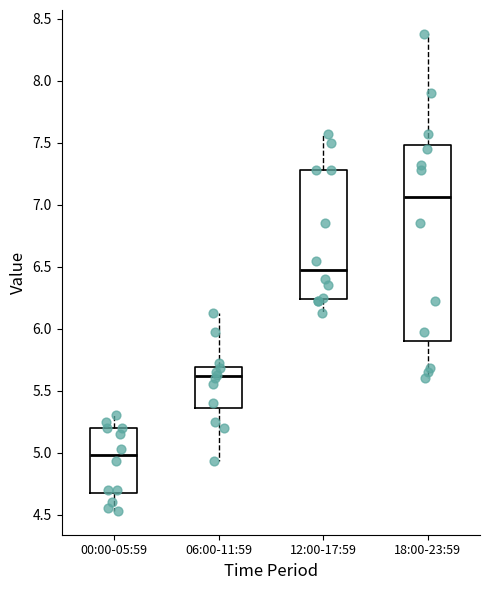

Reading left to right, read every box against the y-axis: the position of its median line, the range the box covers, and the ends of its whiskers. The values are not printed on the chart, so give them approximately, as read against the axis.

00:00-05:59: median 5.00, box 4.70 to 5.20, whiskers 4.55 to 5.30
06:00-11:59: median 5.60, box 5.35 to 5.70, whiskers 4.95 to 6.15
12:00-17:59: median 6.50, box 6.25 to 7.30, whiskers 6.15 to 7.55
18:00-23:59: median 7.05, box 5.90 to 7.50, whiskers 5.60 to 8.40